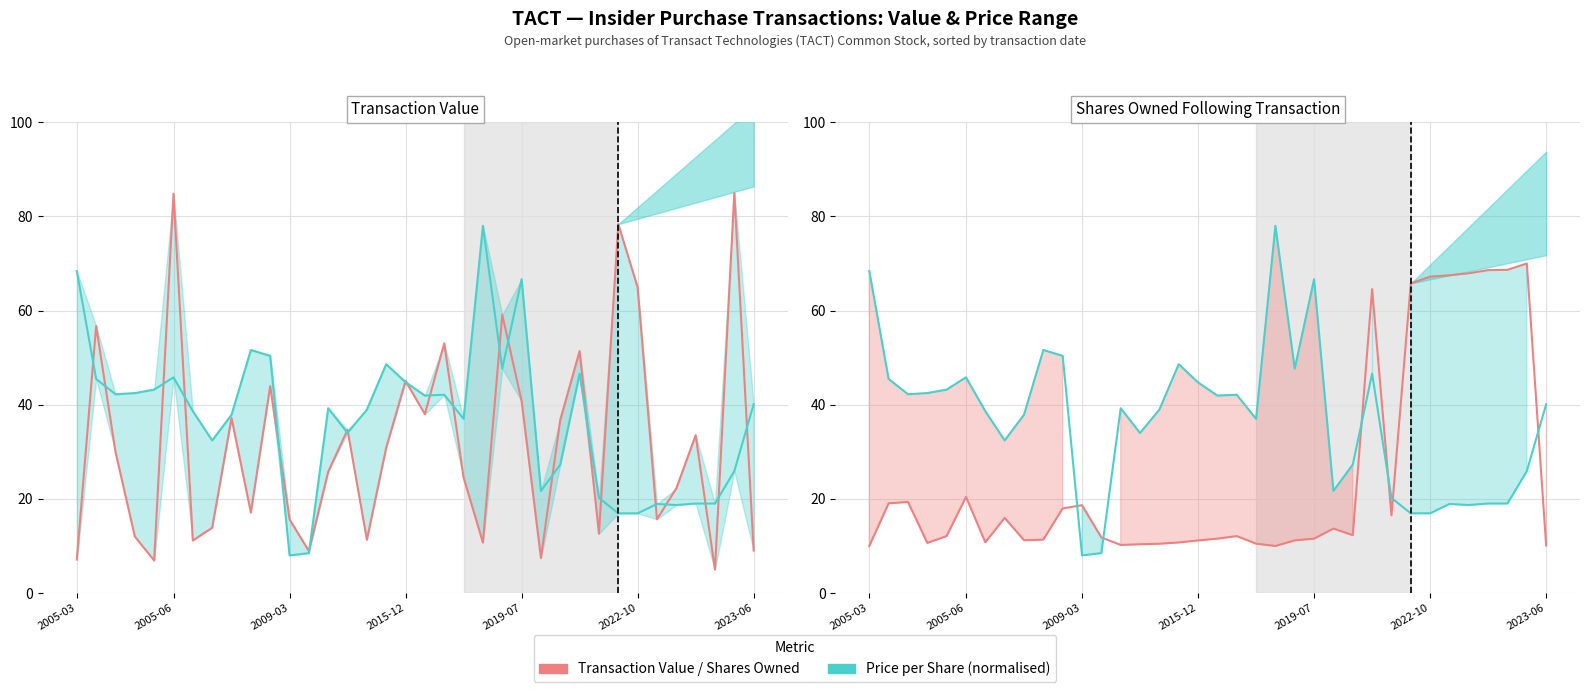

After their last crossing, which series has the higher values: Price per Share or Shares Owned?

Price per Share